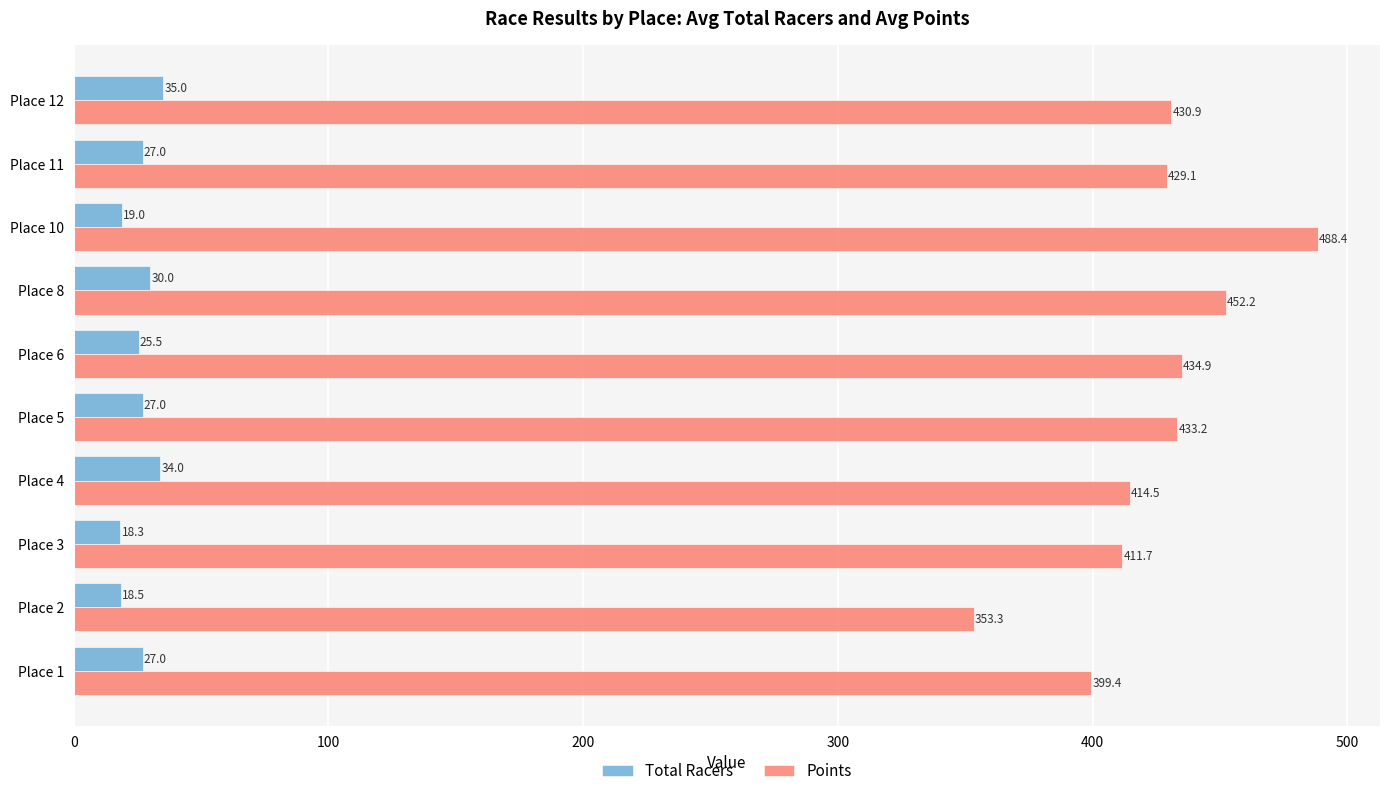

The Total Racers series shows 19.0 at Place 10. True or false?

True